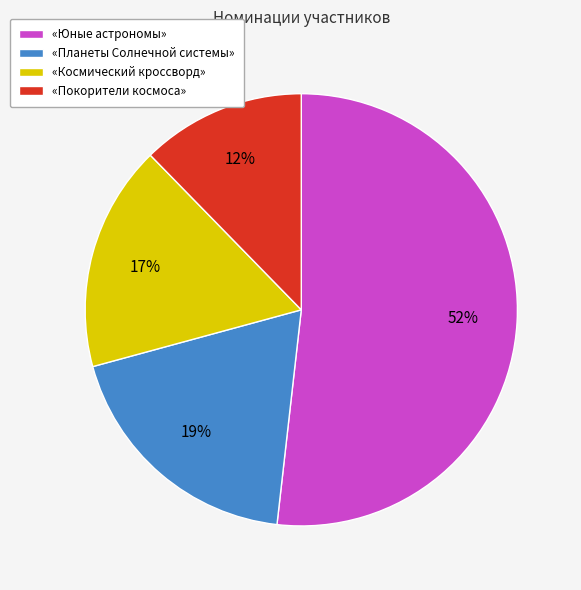

Rank the categories by value from lowest to highest.

«Покорители космоса», «Космический кроссворд», «Планеты Солнечной системы», «Юные астрономы»